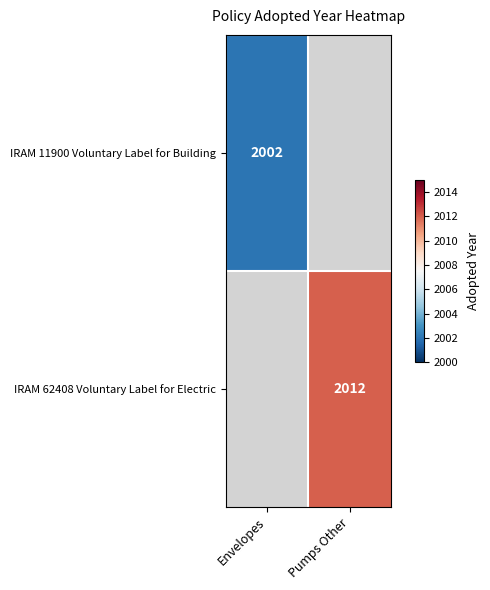

Between Pumps Other and Envelopes, which is larger?

Envelopes